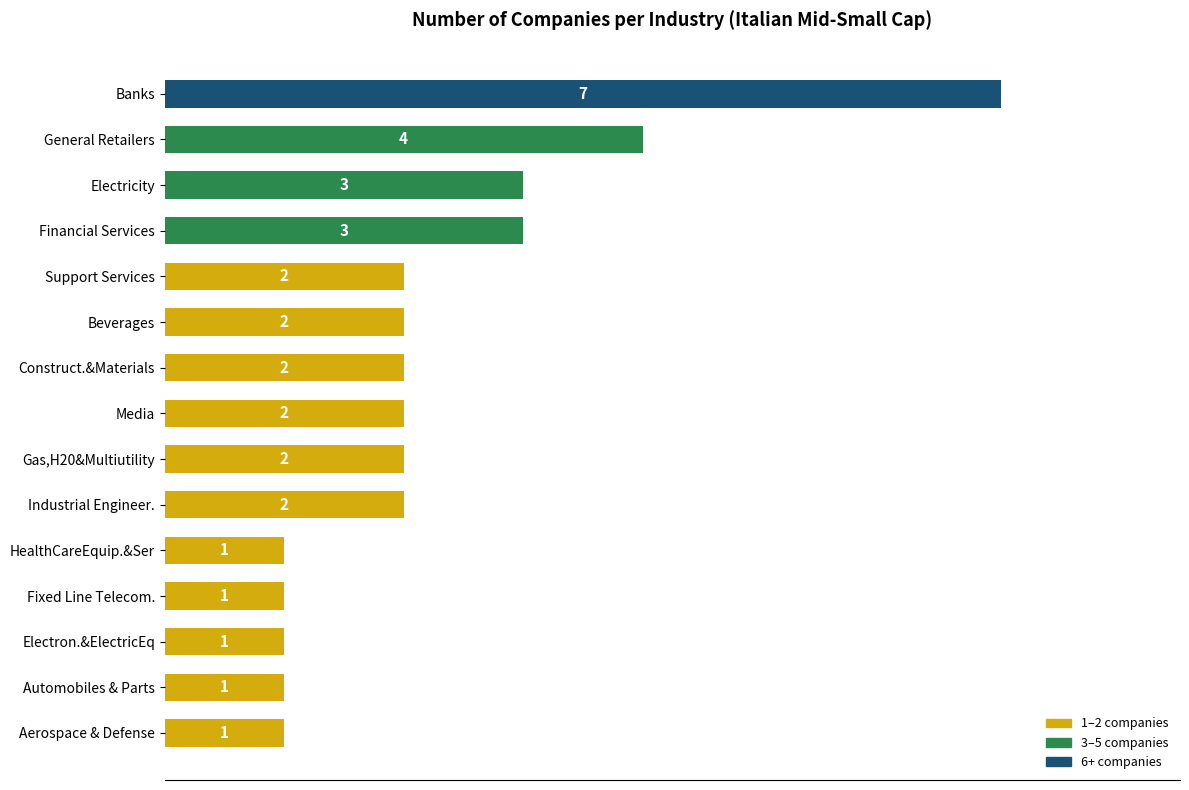

How many values are between 1 and 3?

13